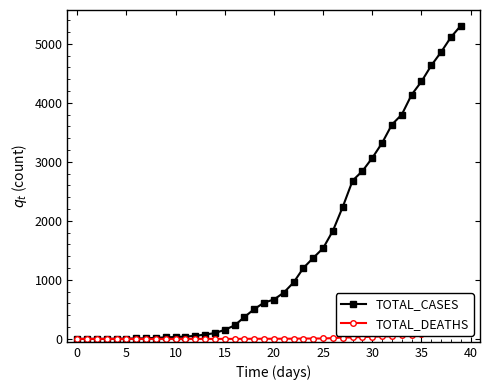

List the series in order of their peak value, highest first.

TOTAL_CASES, TOTAL_DEATHS